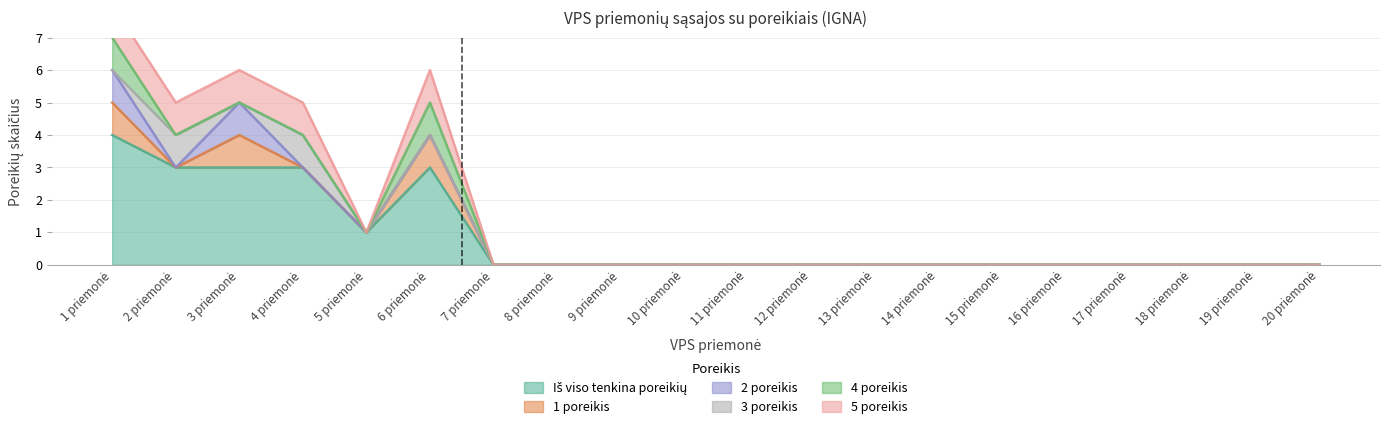

True or false: 3 poreikis has a value of -1 at 12 priemonė.

False